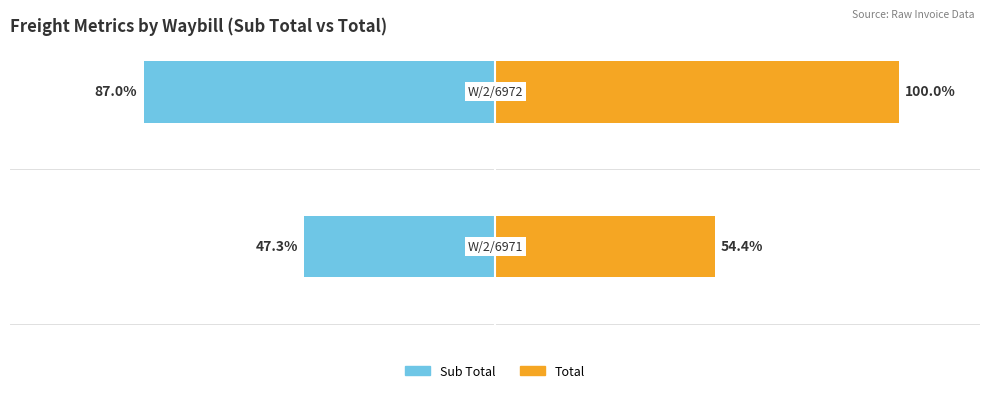

What is the sum of all Sub Total values?

-134.2